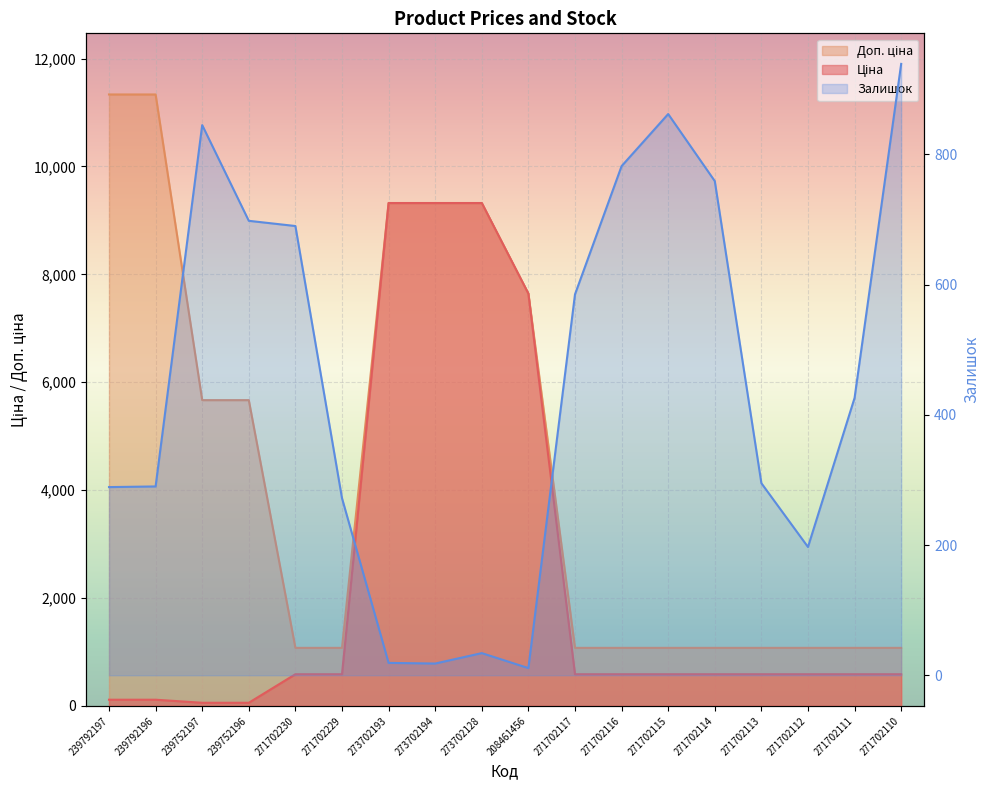

Between 271702230 and 271702111, which series saw the biggest shift?

Залишок